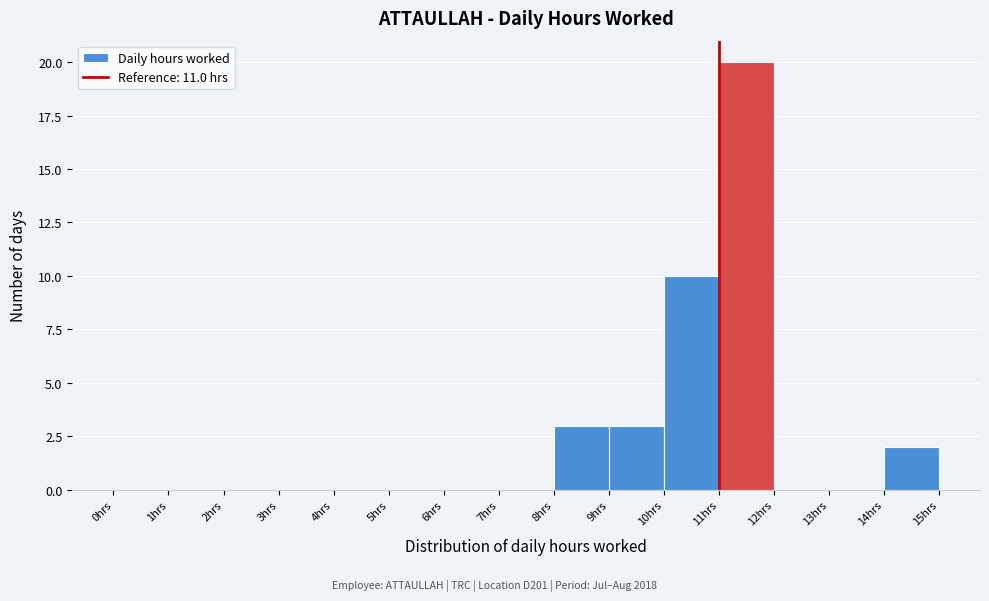

Which range on the x-axis has the tallest bar?

11 to 12